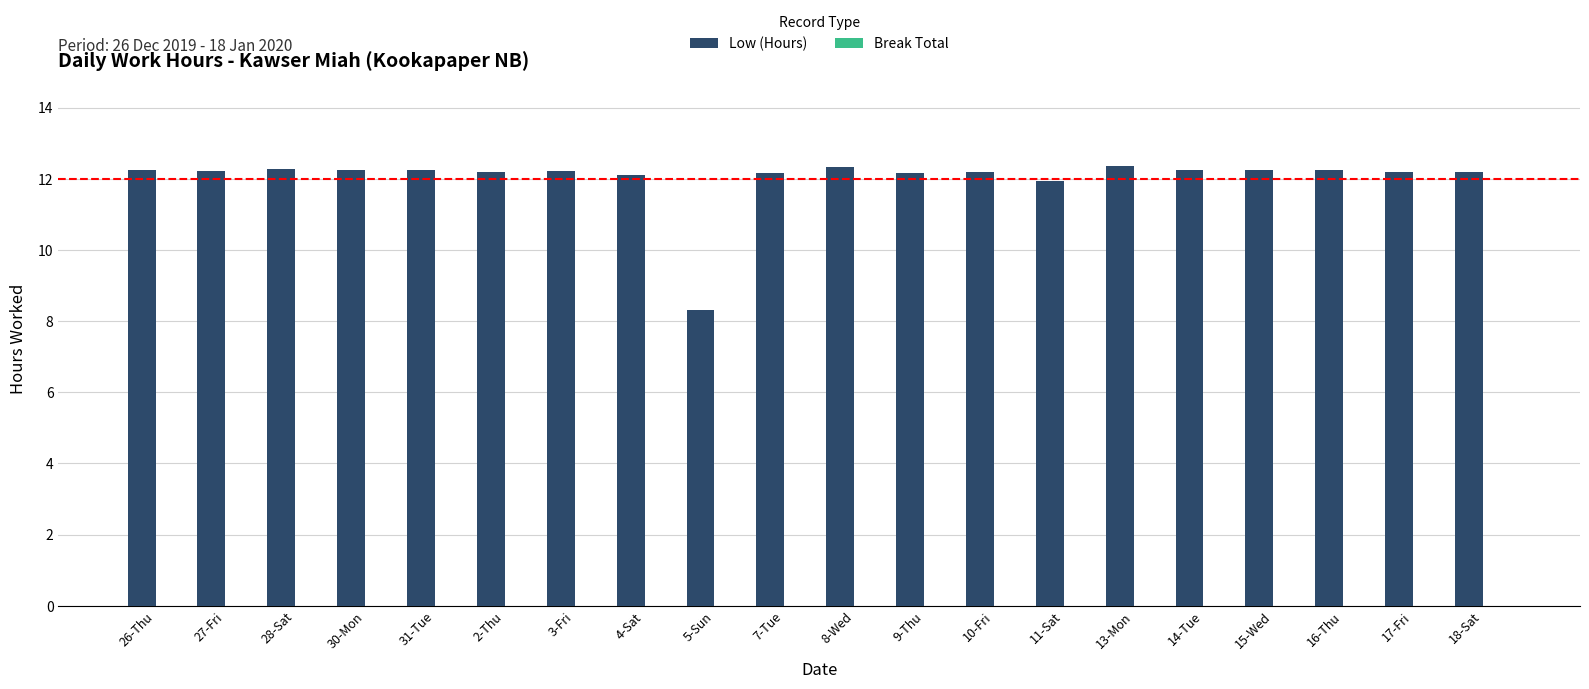

What is the maximum value shown in the chart?

12.4